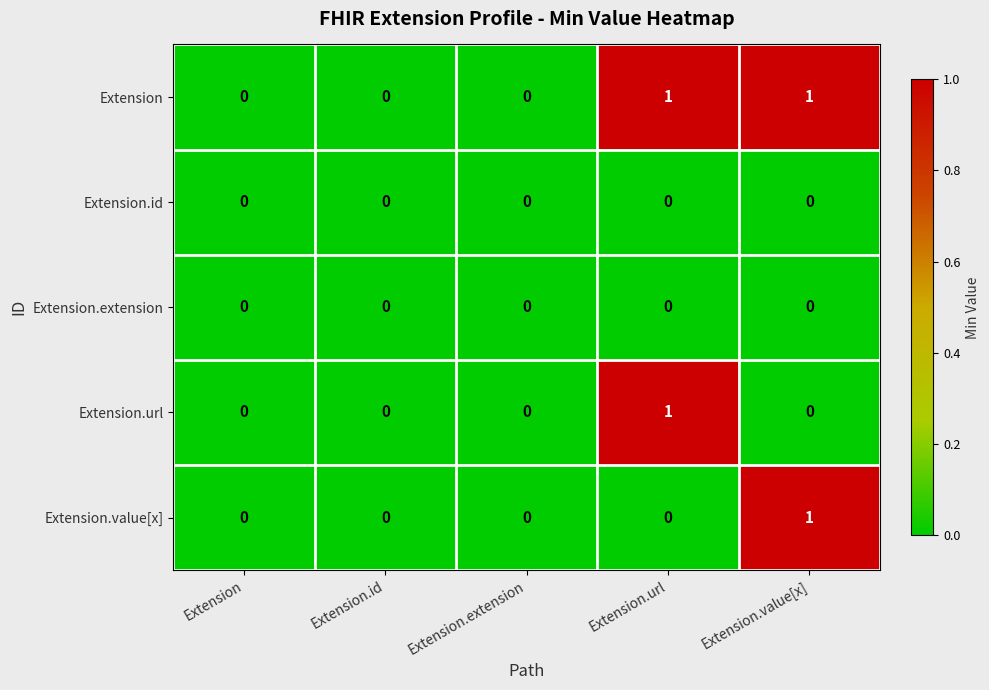

Count the Extension.url values in the range 0 to 1.

5